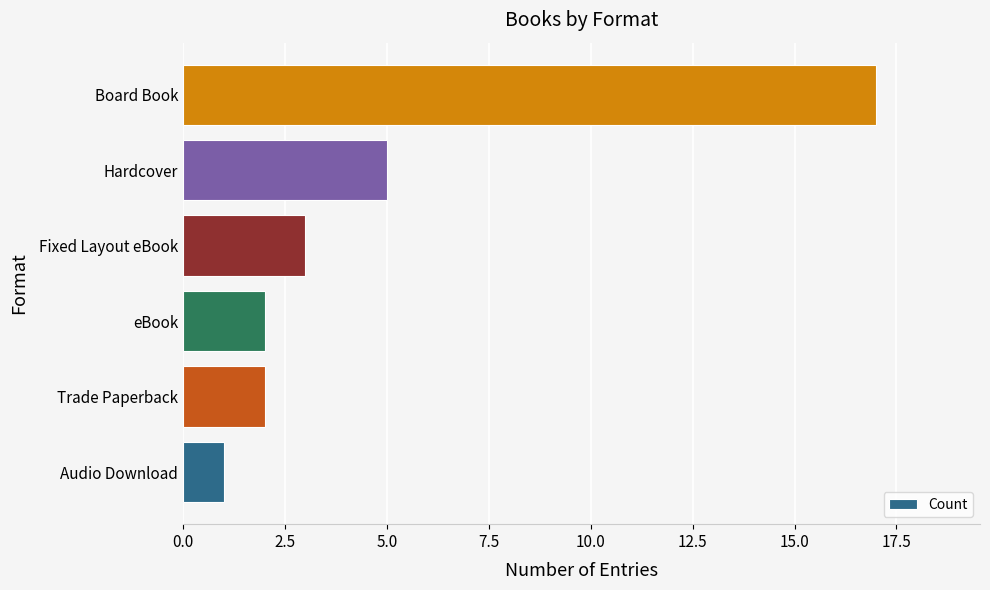

At which label is the value closest to 9?

Hardcover